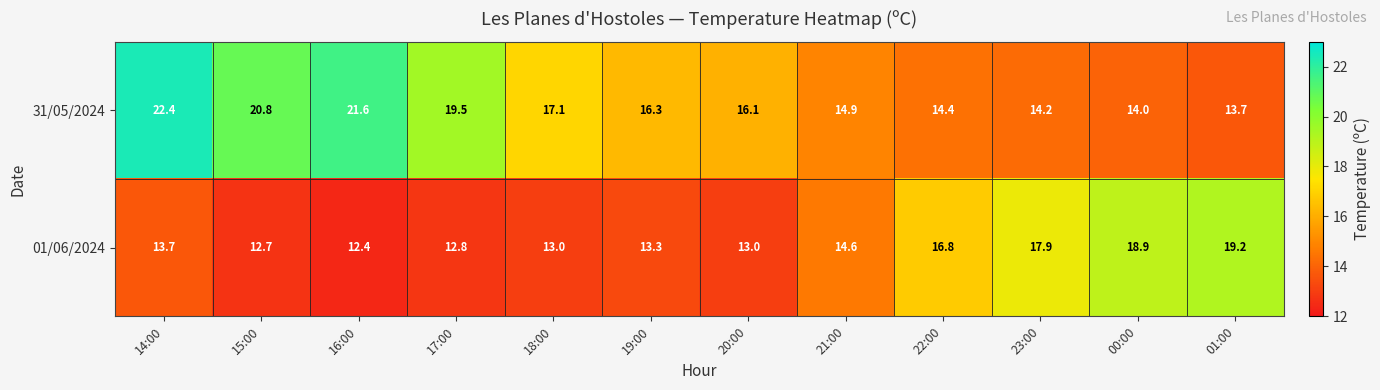

Count the number of data series in this chart.

2